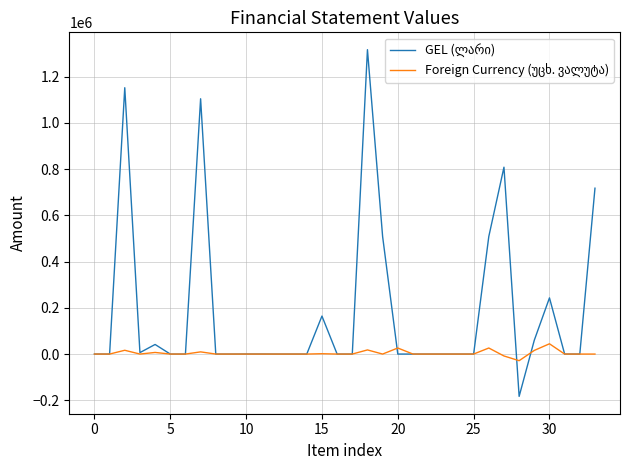

What is the greatest value displayed?

1316898